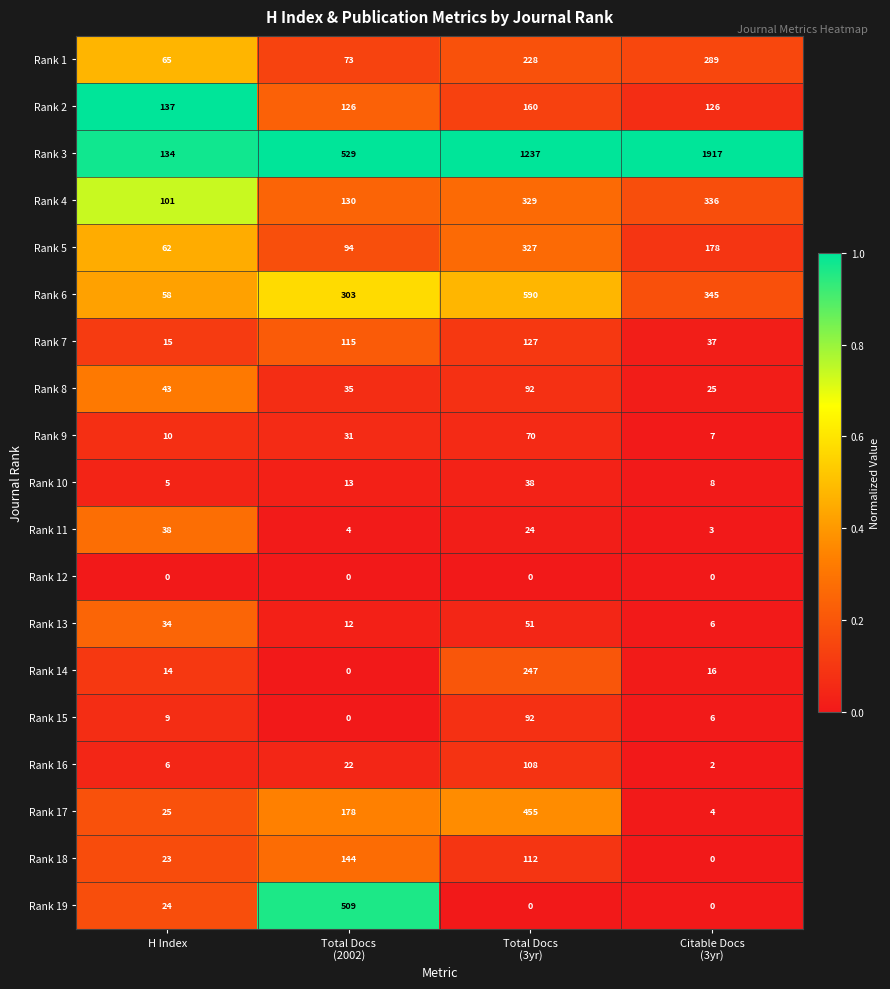

Which series has the largest range (max minus min)?

Rank 3